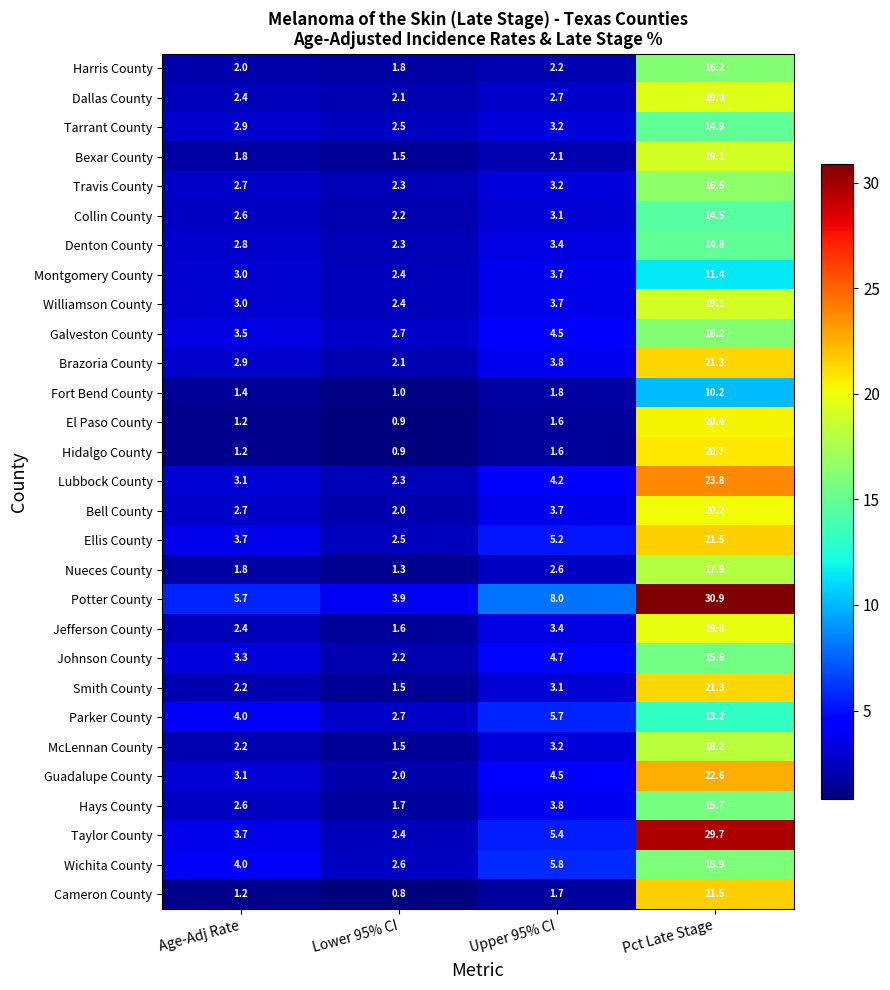

At which category does the chart reach its peak across all series?

Pct Late Stage